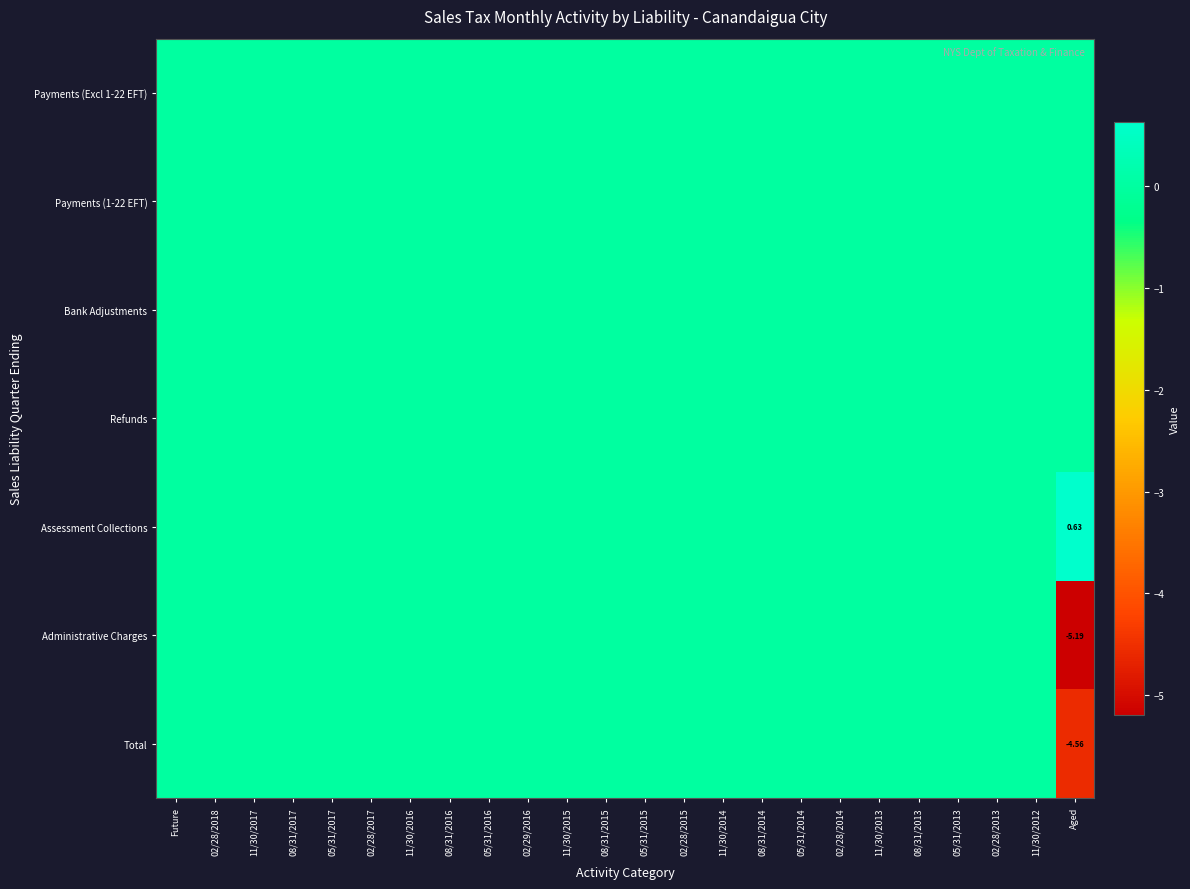

List the labels in order of Assessment Collections value, largest first.

Aged, Future, 02/28/2018, 11/30/2017, 08/31/2017, 05/31/2017, 02/28/2017, 11/30/2016, 08/31/2016, 05/31/2016, 02/29/2016, 11/30/2015, 08/31/2015, 05/31/2015, 02/28/2015, 11/30/2014, 08/31/2014, 05/31/2014, 02/28/2014, 11/30/2013, 08/31/2013, 05/31/2013, 02/28/2013, 11/30/2012